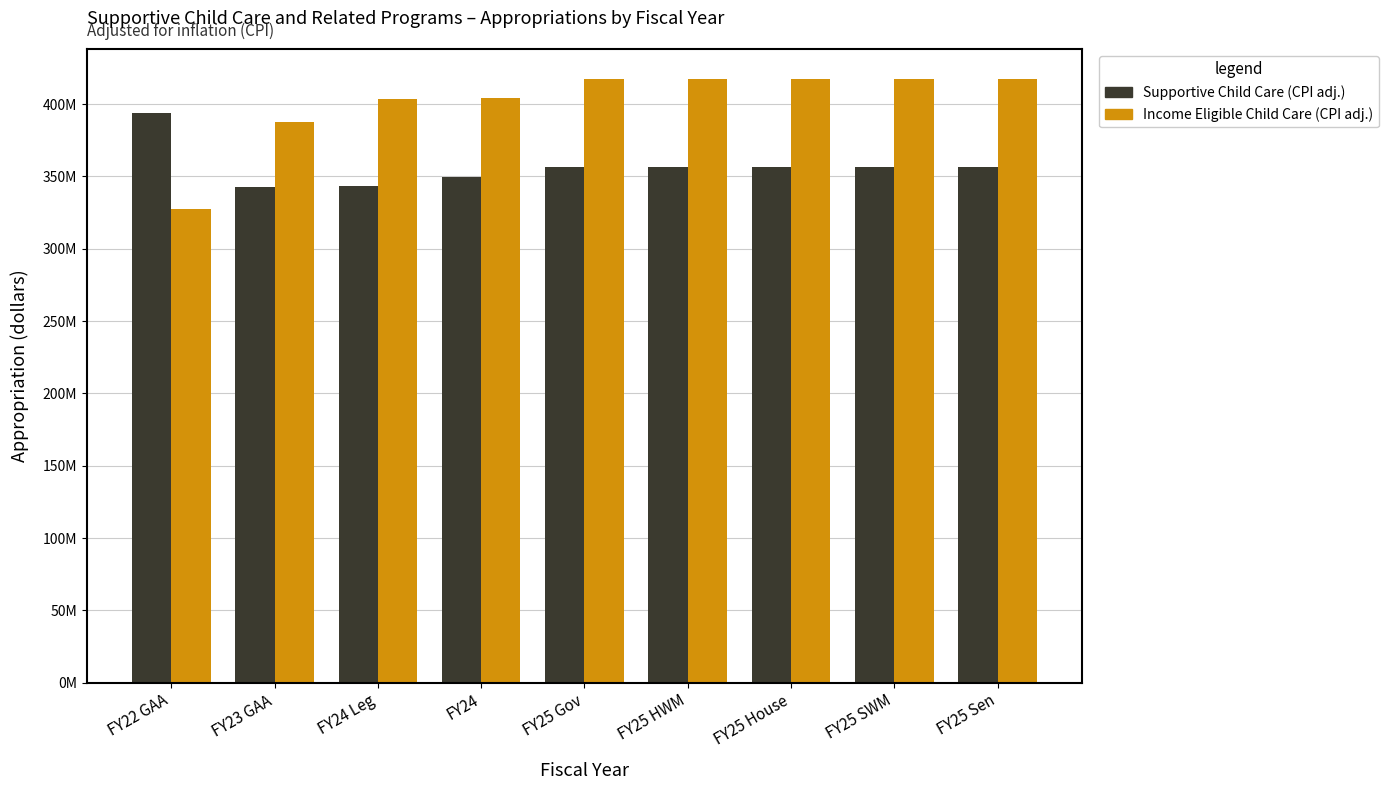

What is the average value of the Supportive Child Care (CPI adj.) series?

356990076